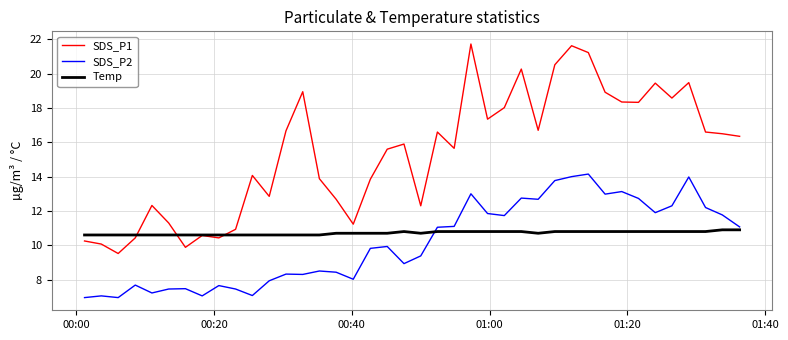

List the series in order of their peak value, highest first.

SDS_P1, SDS_P2, Temp